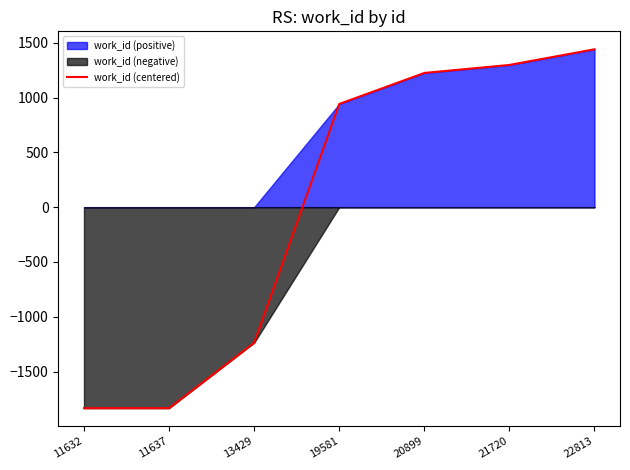

At which label is the value closest to -196?

13429